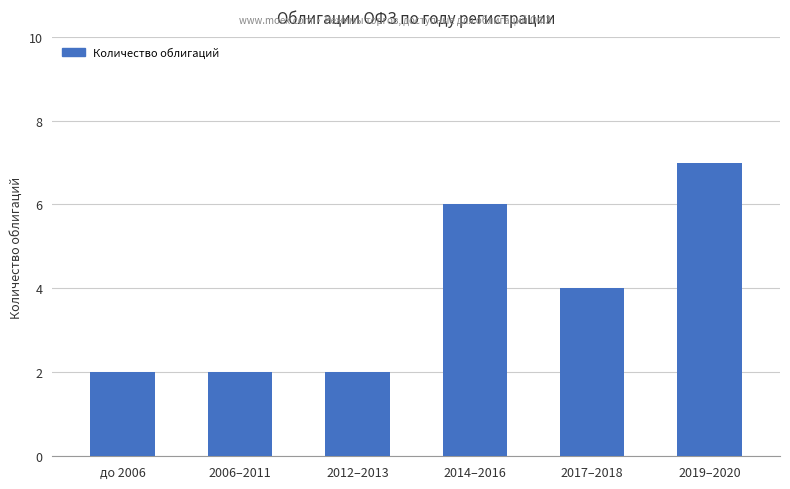

Is it true that the value at 2019–2020 is 7?

True